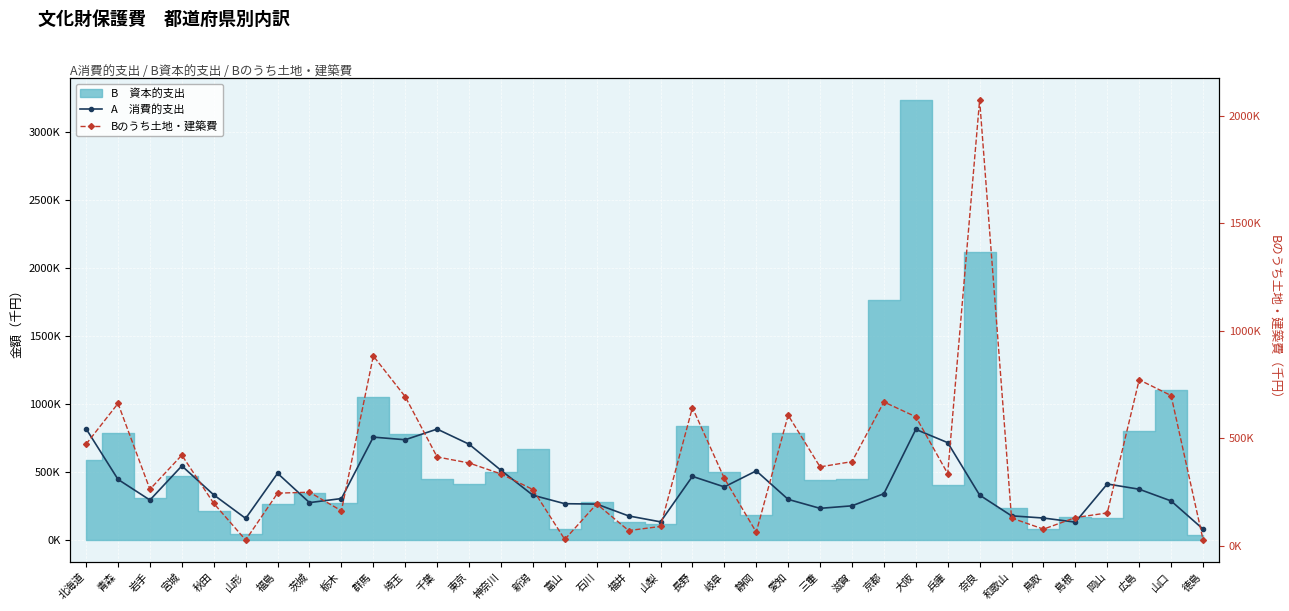

At how many categories does at least one series exceed 1147846?

1